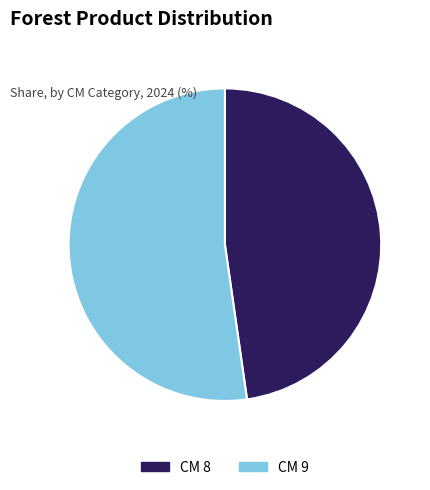

Is there a majority slice in this chart?

Yes